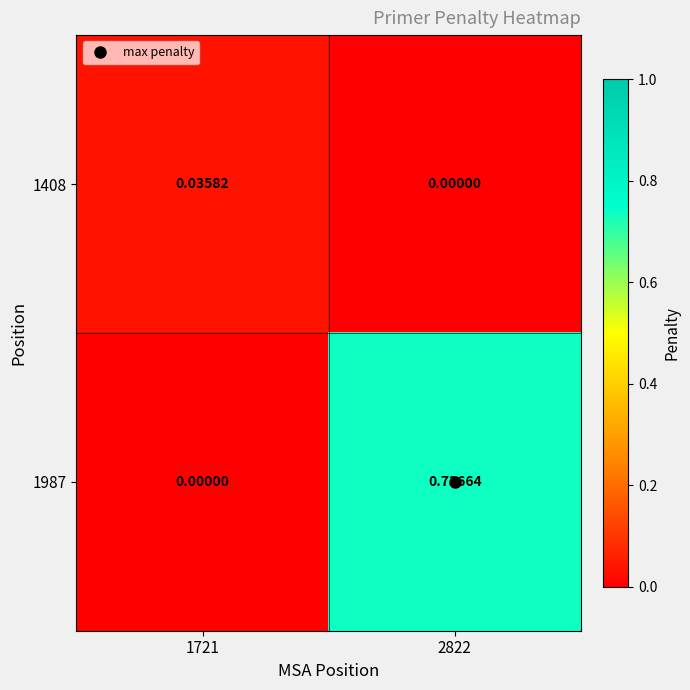

Is the value of 1987 at 2822 greater than the value of 1408 at 1721?

Yes